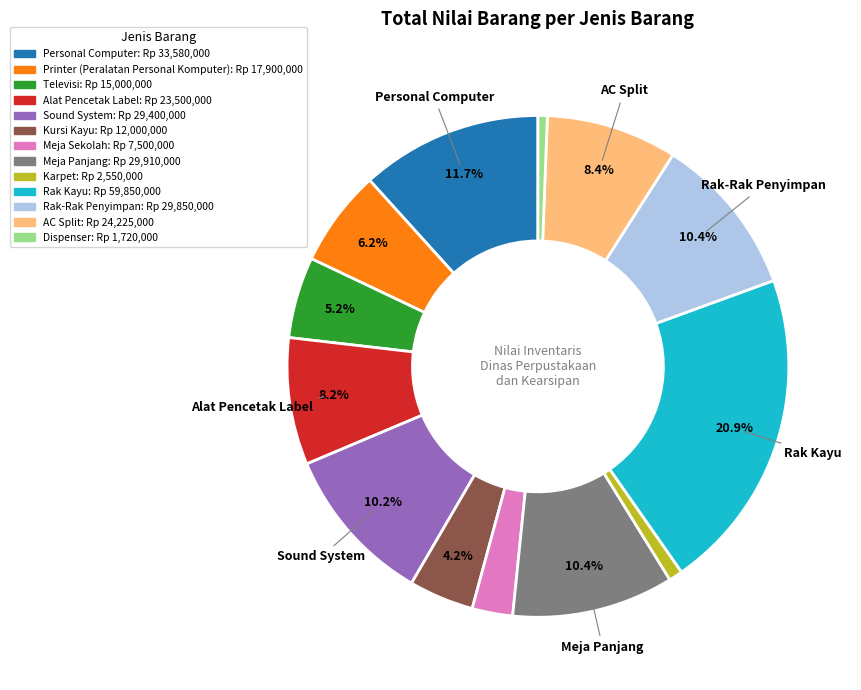

Do Personal Computer and Alat Pencetak Label together represent more than half of the pie?

No